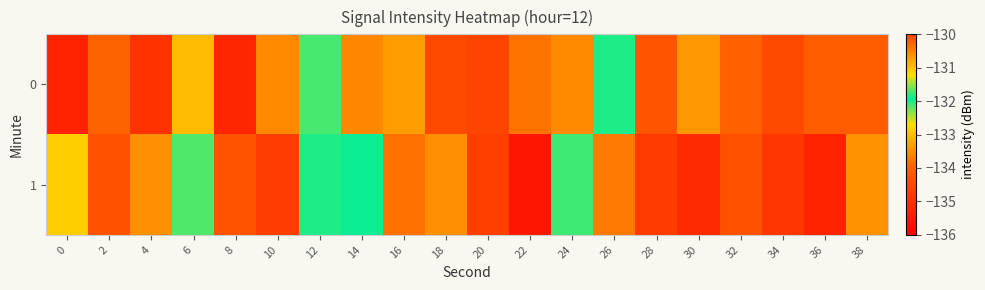

What is the total value across all series at 32?

-268.4